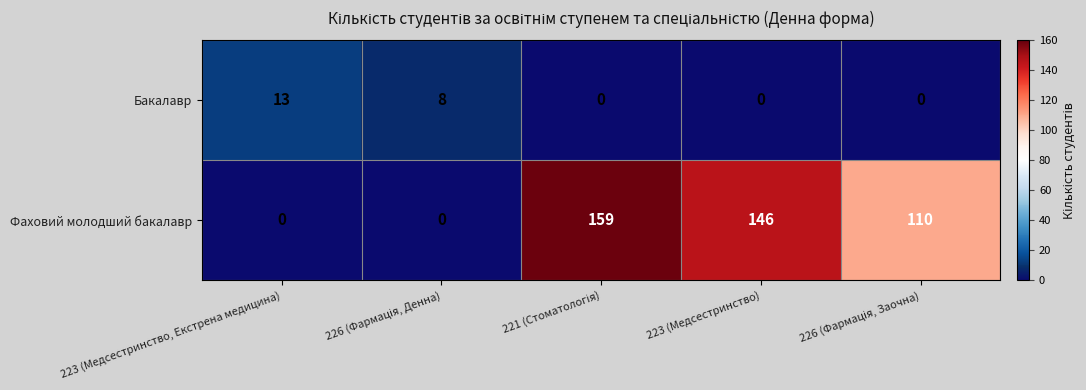

The Фаховий молодший бакалавр series shows 146 at 223 (Медсестринство). True or false?

True